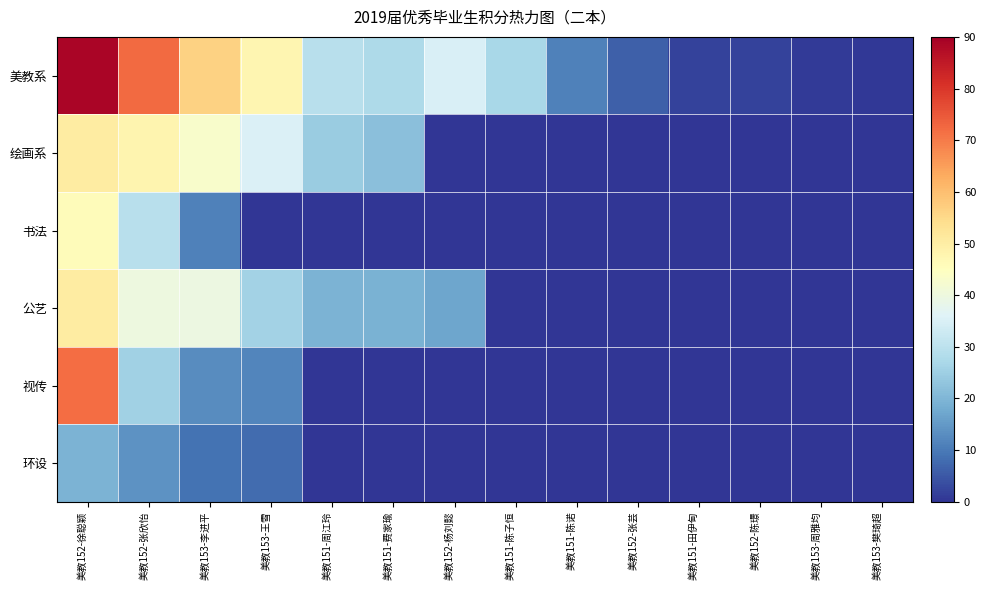

Which has a higher value, 美教153-樊琦超 or 美教152-徐聪颖?

美教152-徐聪颖